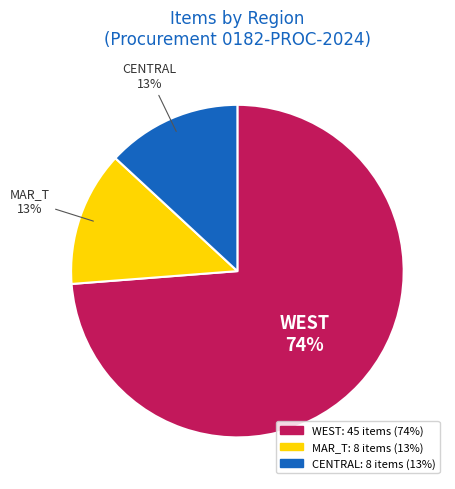

Is there a majority slice in this chart?

Yes